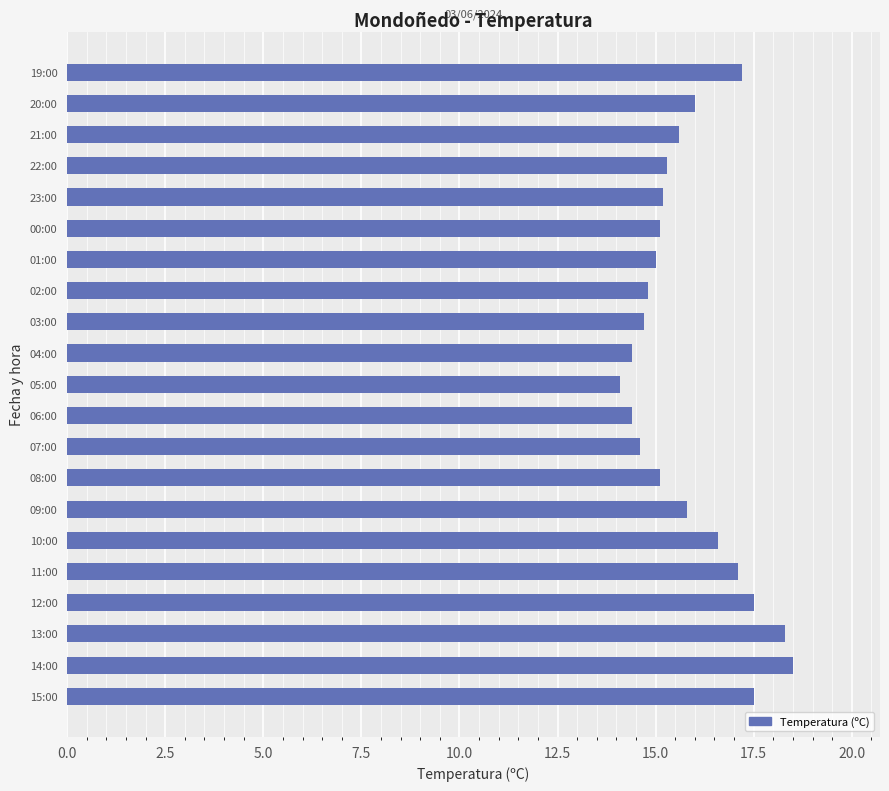

What is the average value?

15.8